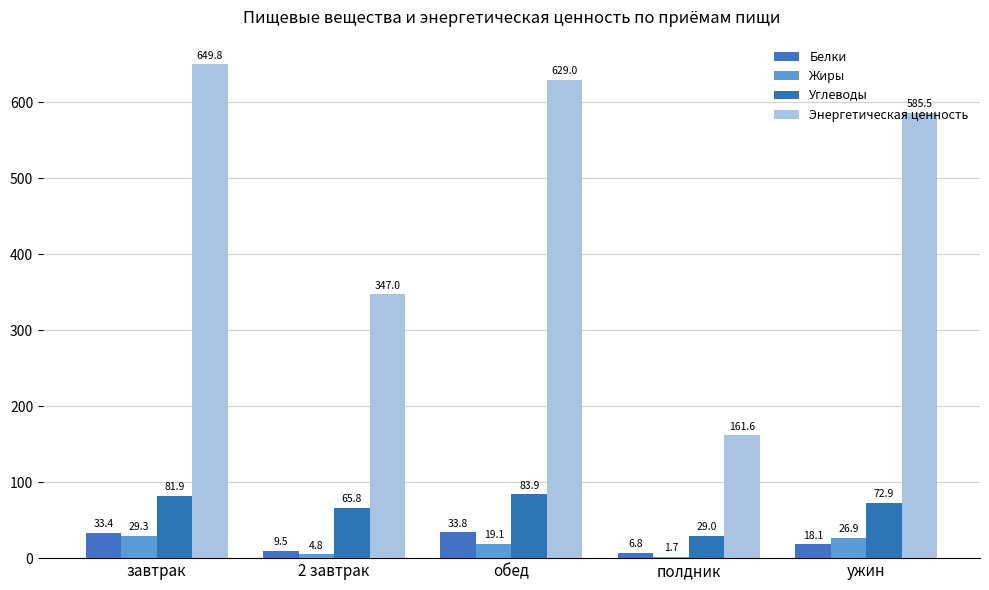

Which series has the largest total across all categories?

Энергетическая ценность